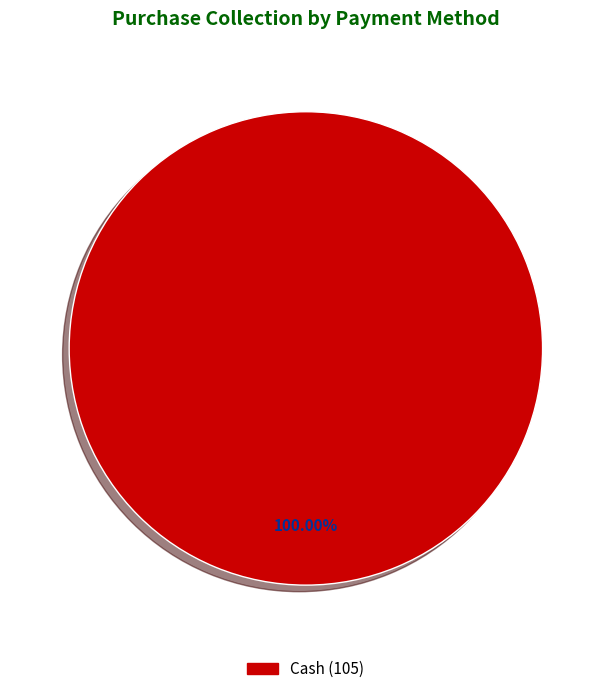

Is there a majority slice in this chart?

Yes